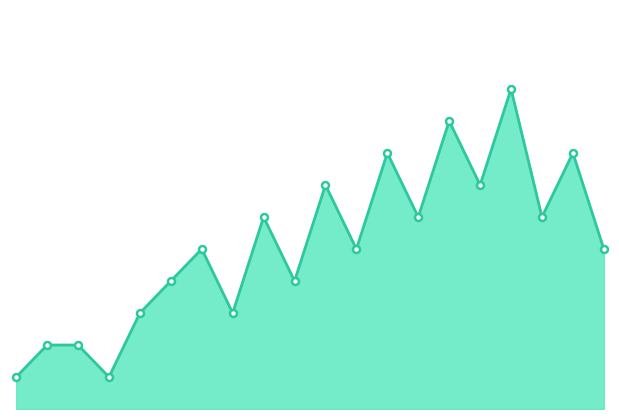

How many points are lower than both their immediate neighbors (excluding endpoints)?

7